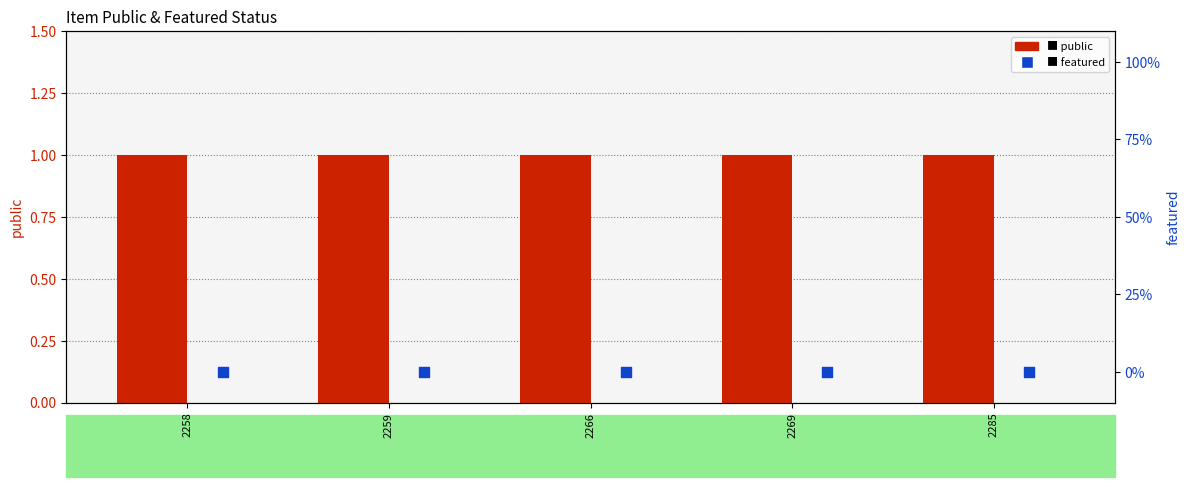

What is the total value across all series at 2269?

1